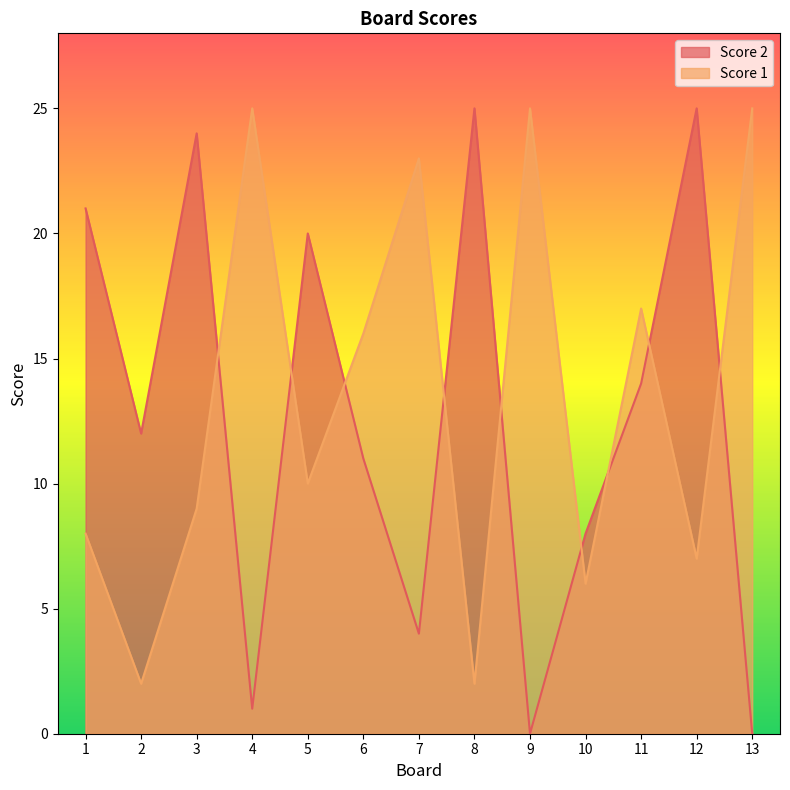

Which series has the widest spread of values?

Score 2